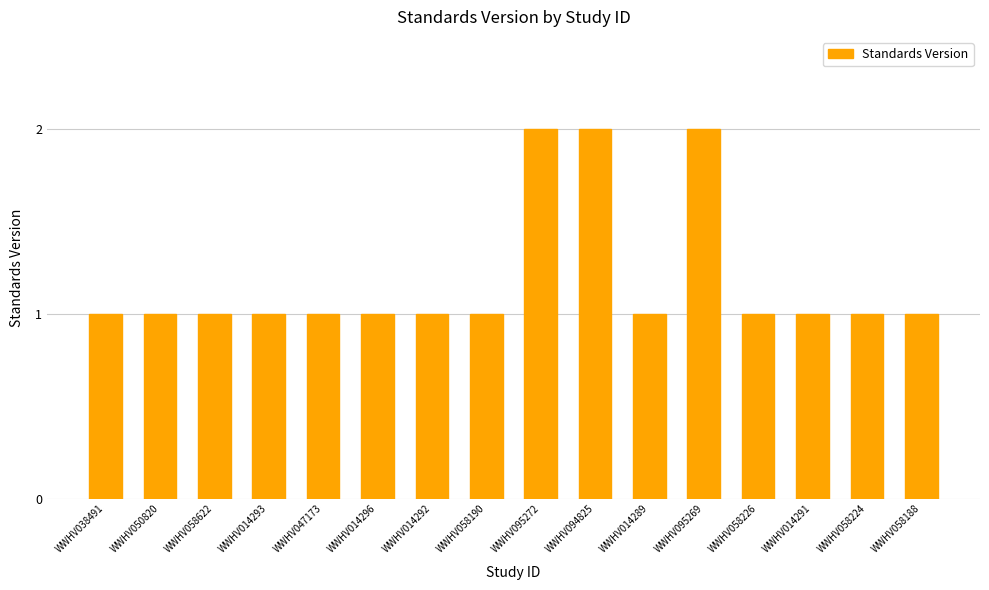

What position from the left is WWHV058224?

15